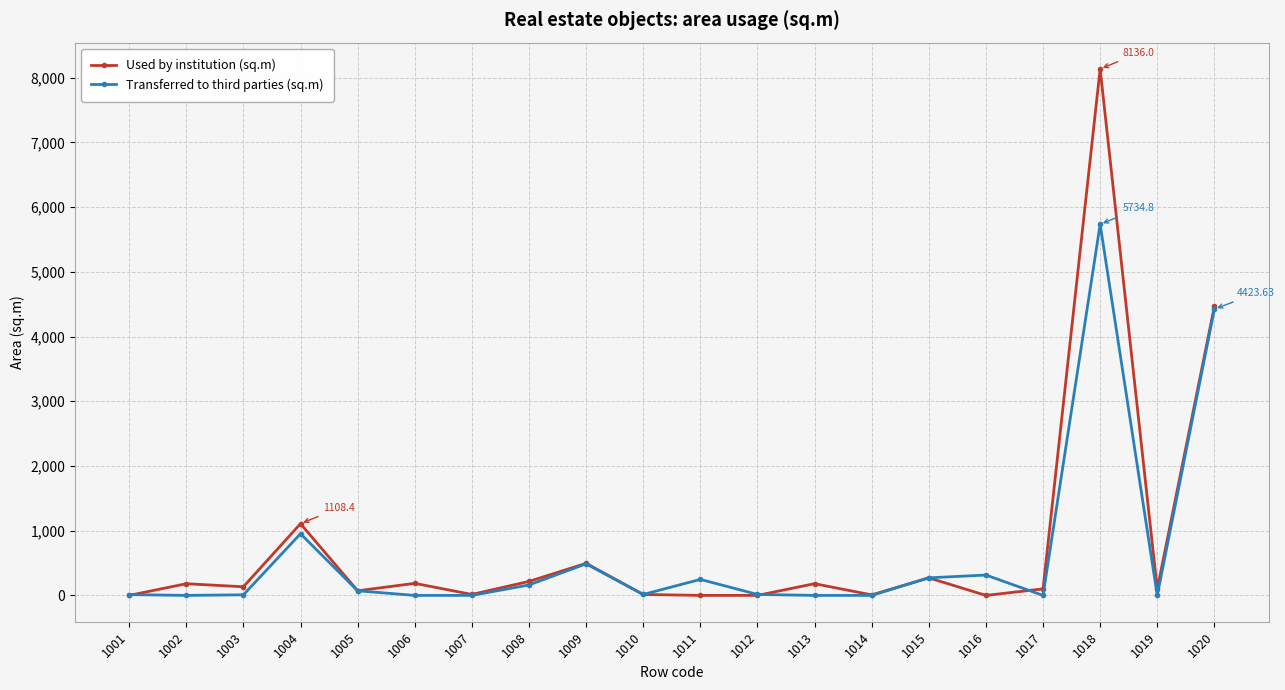

List the series in order of their peak value, lowest first.

Transferred to third parties (sq.m), Used by institution (sq.m)